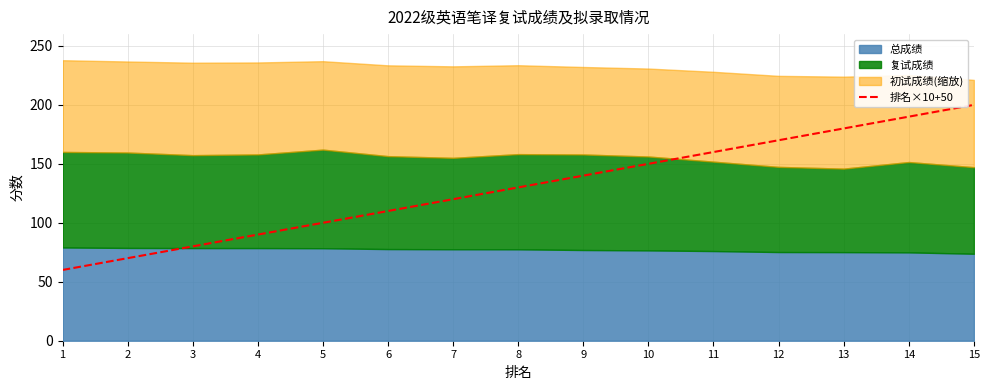

True or false: there are more than 0 points higher than both neighbors.

False